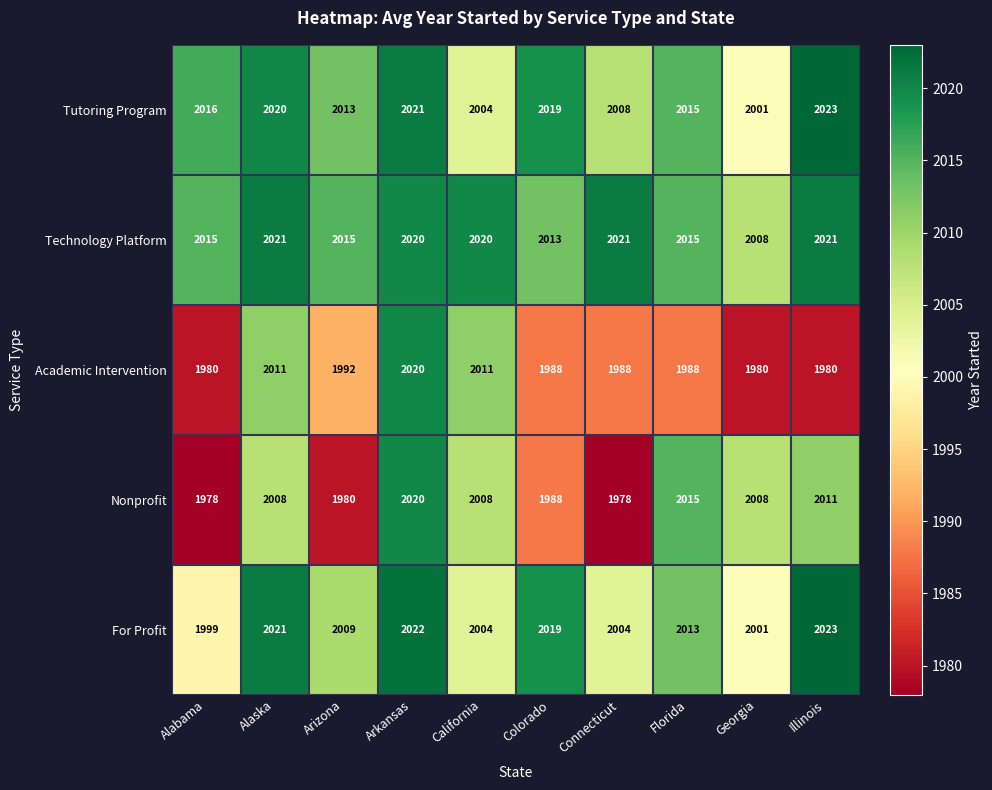

Which category has the highest value across all series?

Illinois